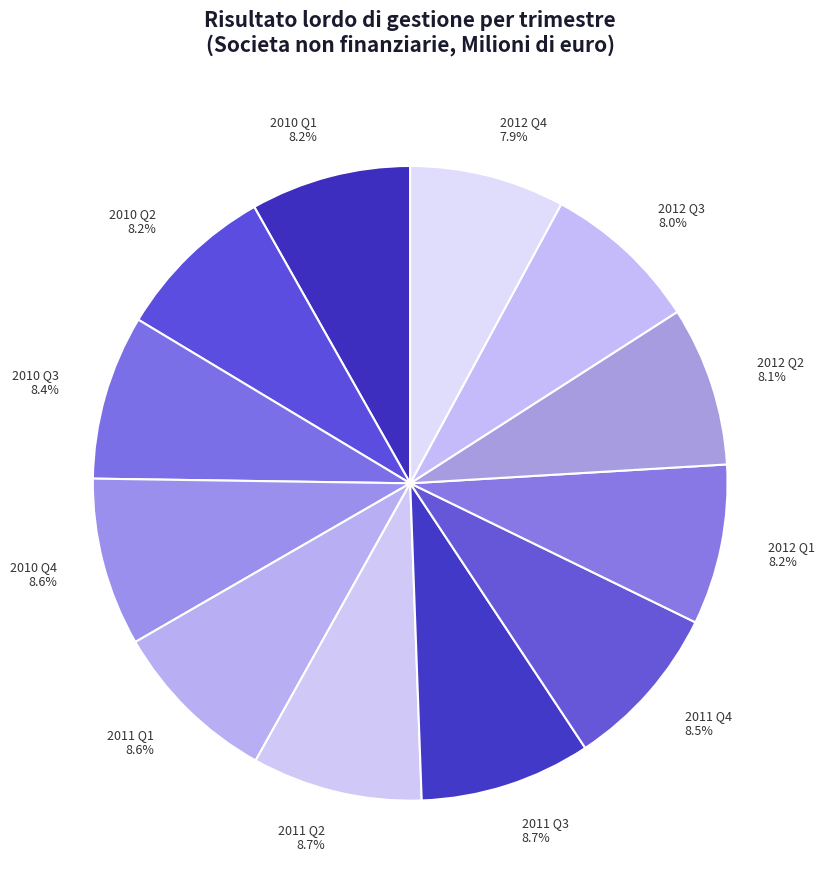

To the nearest percent, what percentage of the pie is 2010 Q2?

8%